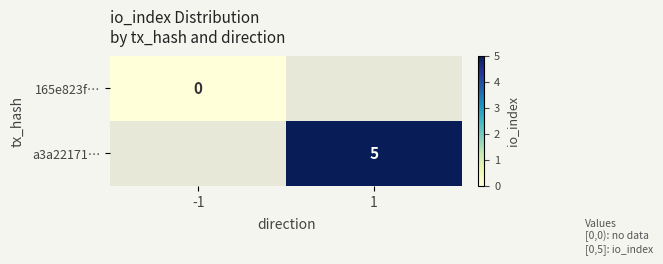

The a3a22171… series shows 5 at 1. True or false?

True